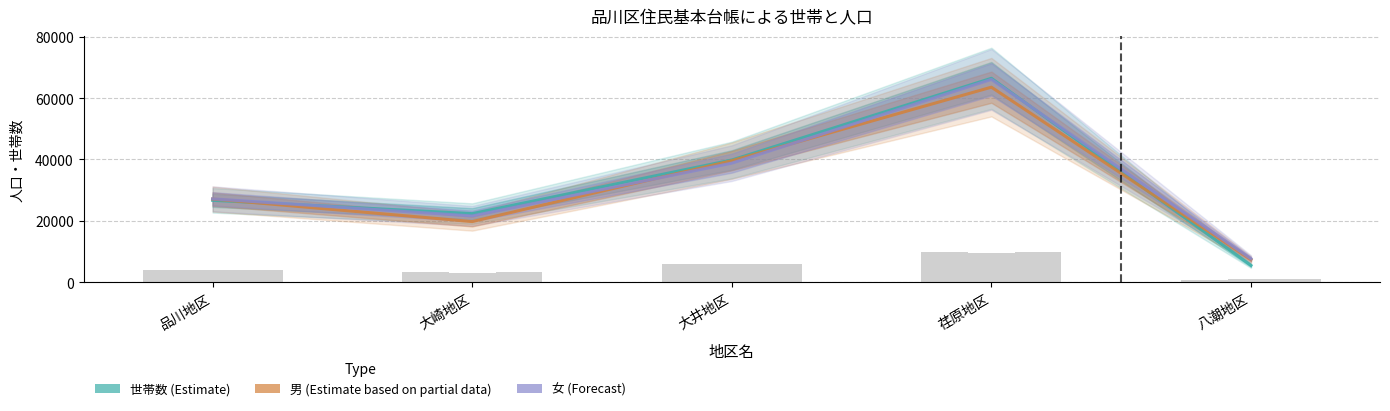

What is the total value across all series at 大井地区?

118262